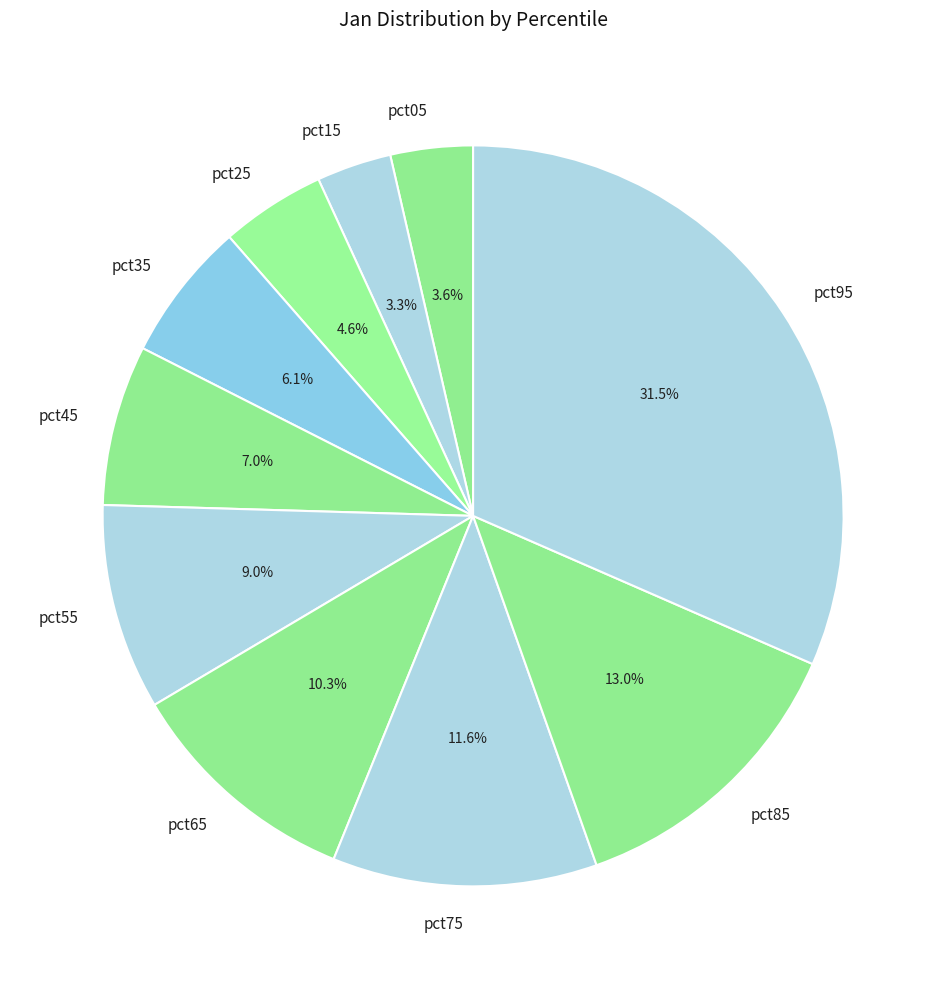

What is the total percentage of pct65 and pct75?

21.9%